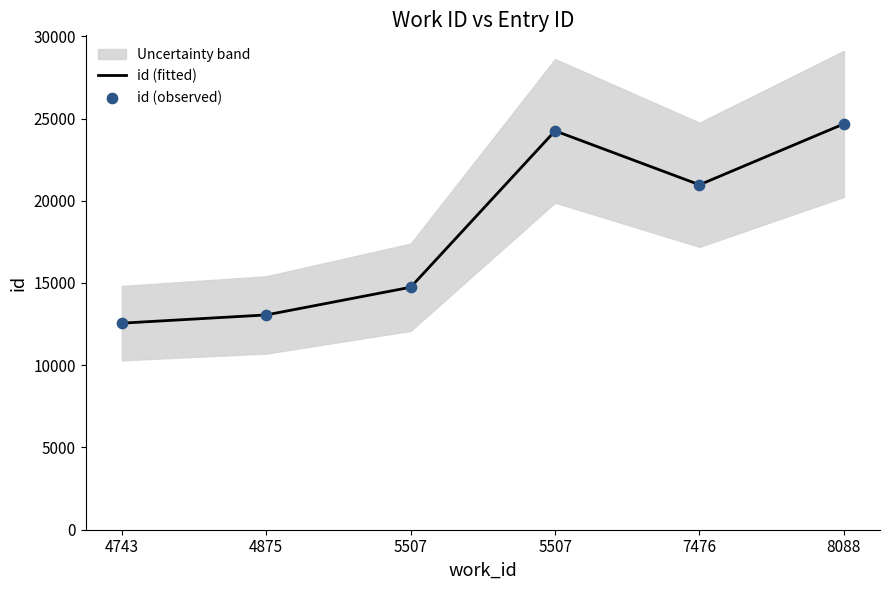

At how many categories does at least one series exceed 20726?

3